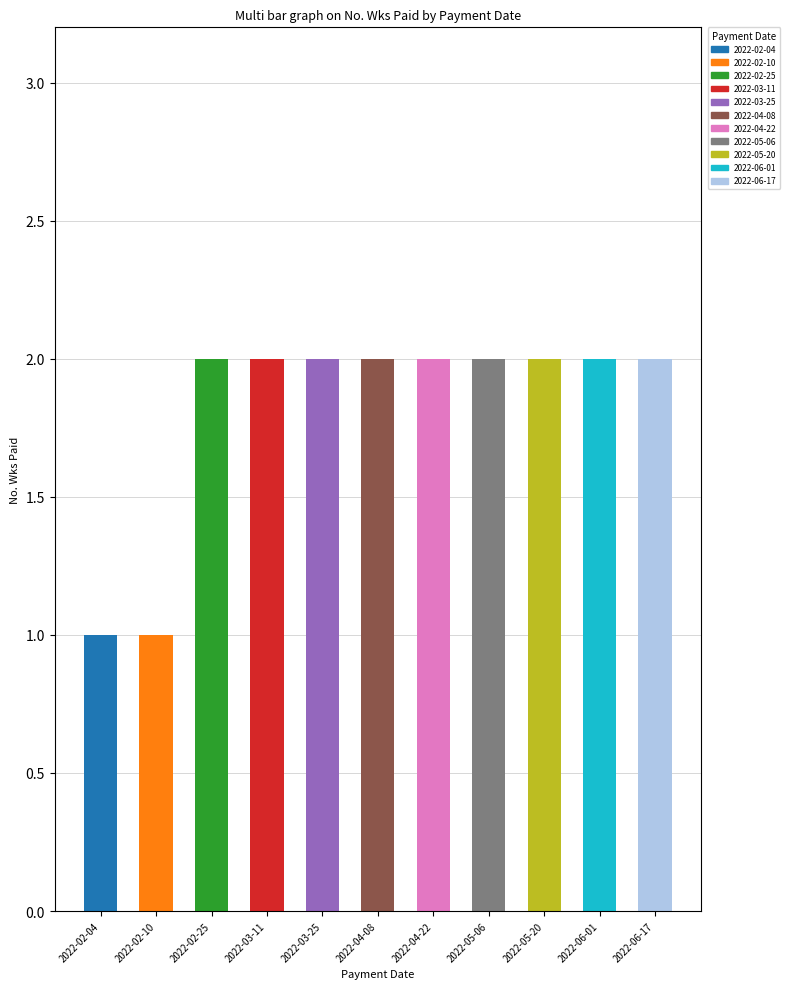

Approximately how many times larger is the value at 2022-05-06 compared to 2022-02-04?

2.0